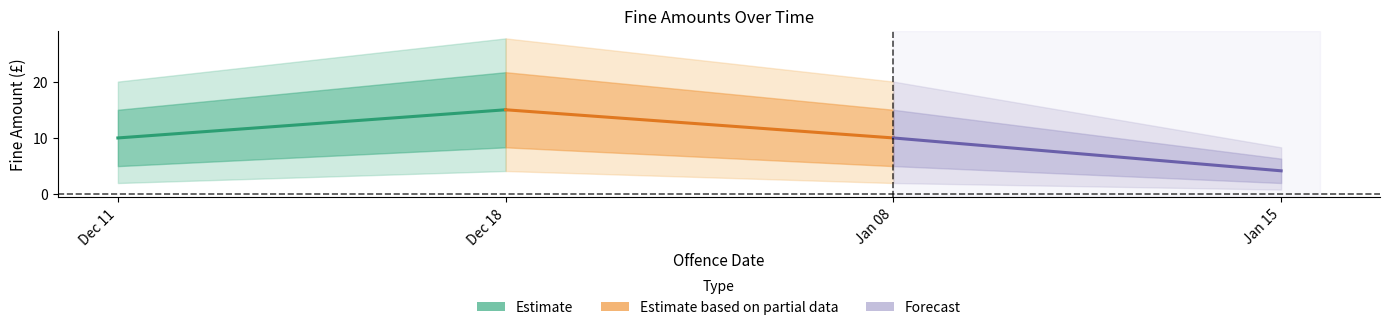

How many lines are shown in the chart?

3